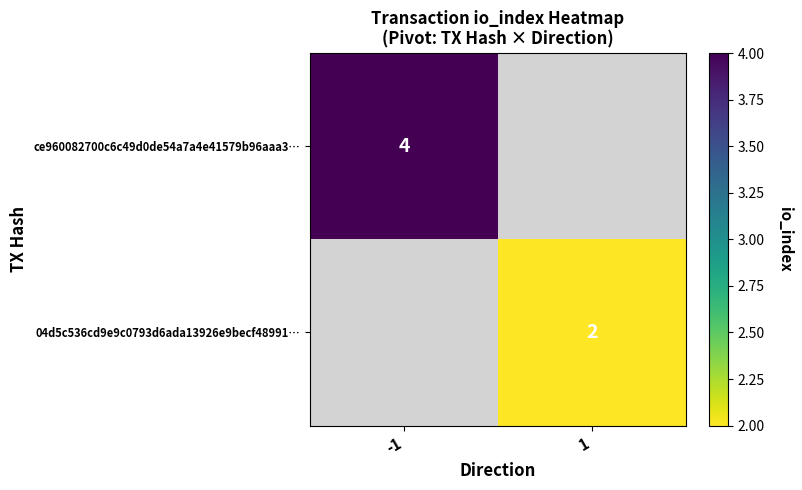

What is the minimum value shown in the chart?

2.0